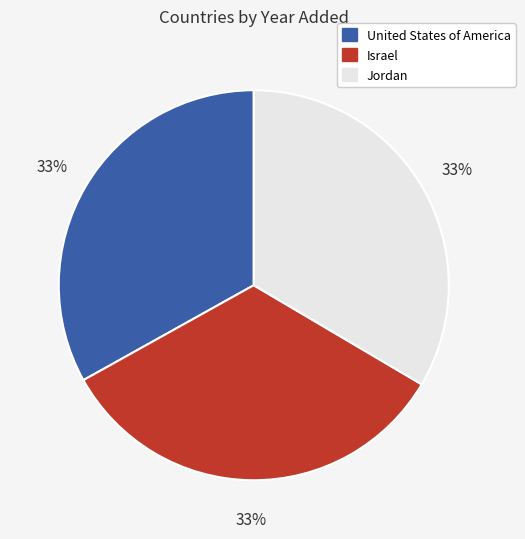

Do United States of America and Jordan together represent more than half of the pie?

Yes